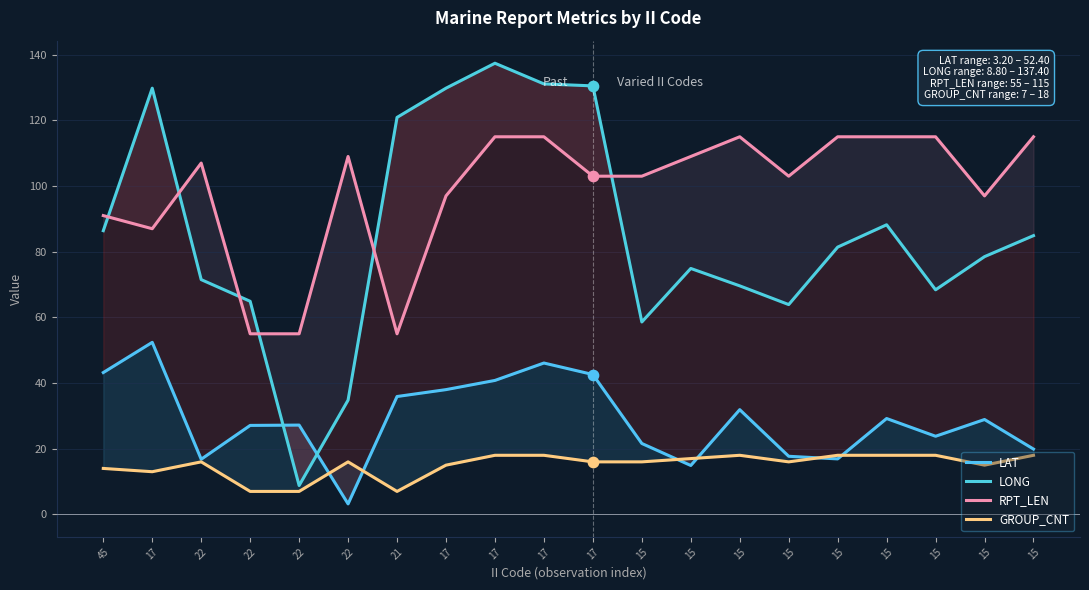

Is the value of LAT at 15 greater than the value of LONG at 15?

No